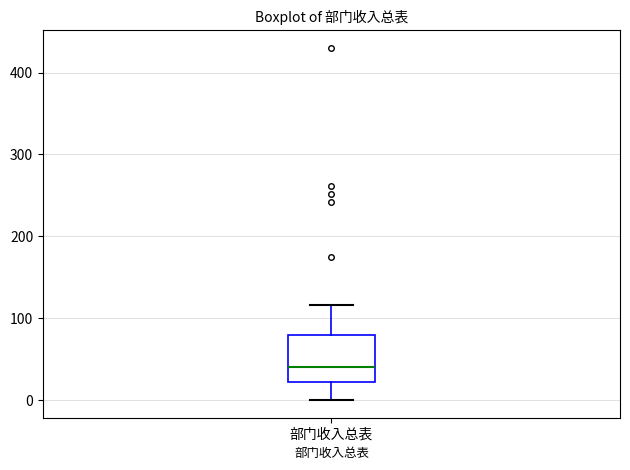

Where does the upper whisker of the box for 部门收入总表 end on the y-axis? The values are not printed on the chart, so give them approximately, as read against the axis.

120